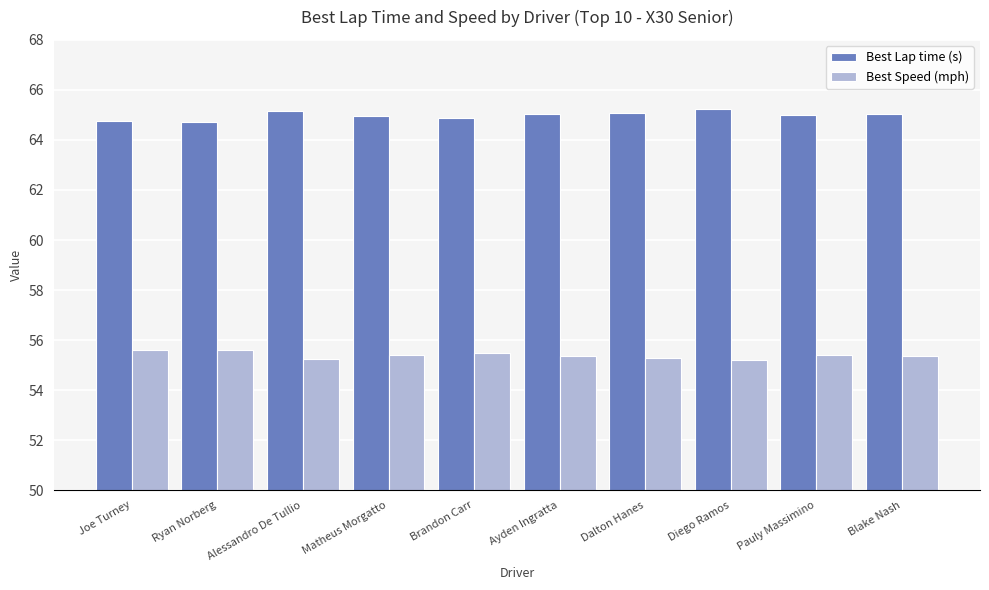

What is the sum of all Best Speed (mph) values?

554.0